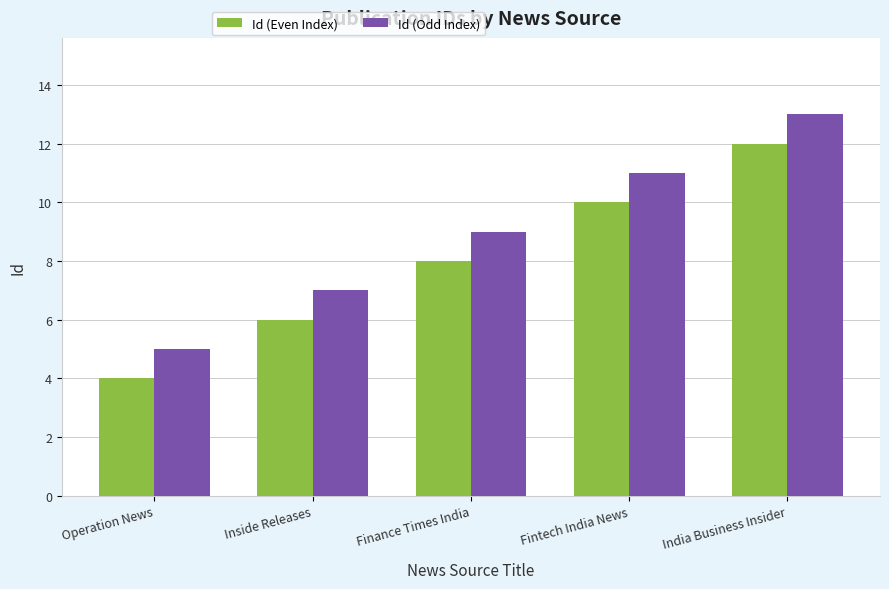

Is it true that Id (Even Index) equals 6 at Inside Releases?

True